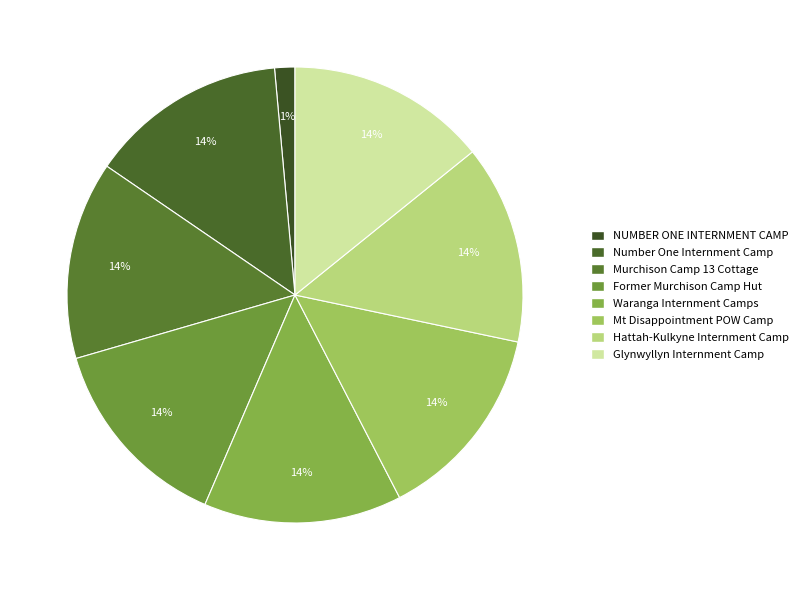

Rank the categories by value from lowest to highest.

NUMBER ONE INTERNMENT CAMP, Number One Internment Camp, Murchison Internment Camp 13 Cottage, Former Murchison Internment Camp Hut, Waranga Internment Camps, Mount Disappointment POW Camp No. 1, Hattah-Kulkyne Military Internment Camp, Glynwyllyn Internment Camp